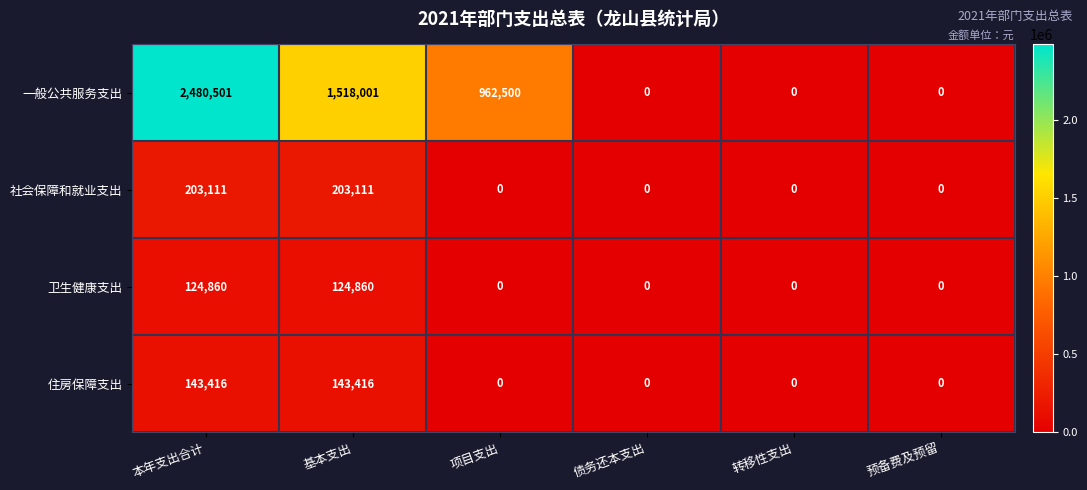

Where does the 一般公共服务支出 series first go above 962500?

本年支出合计